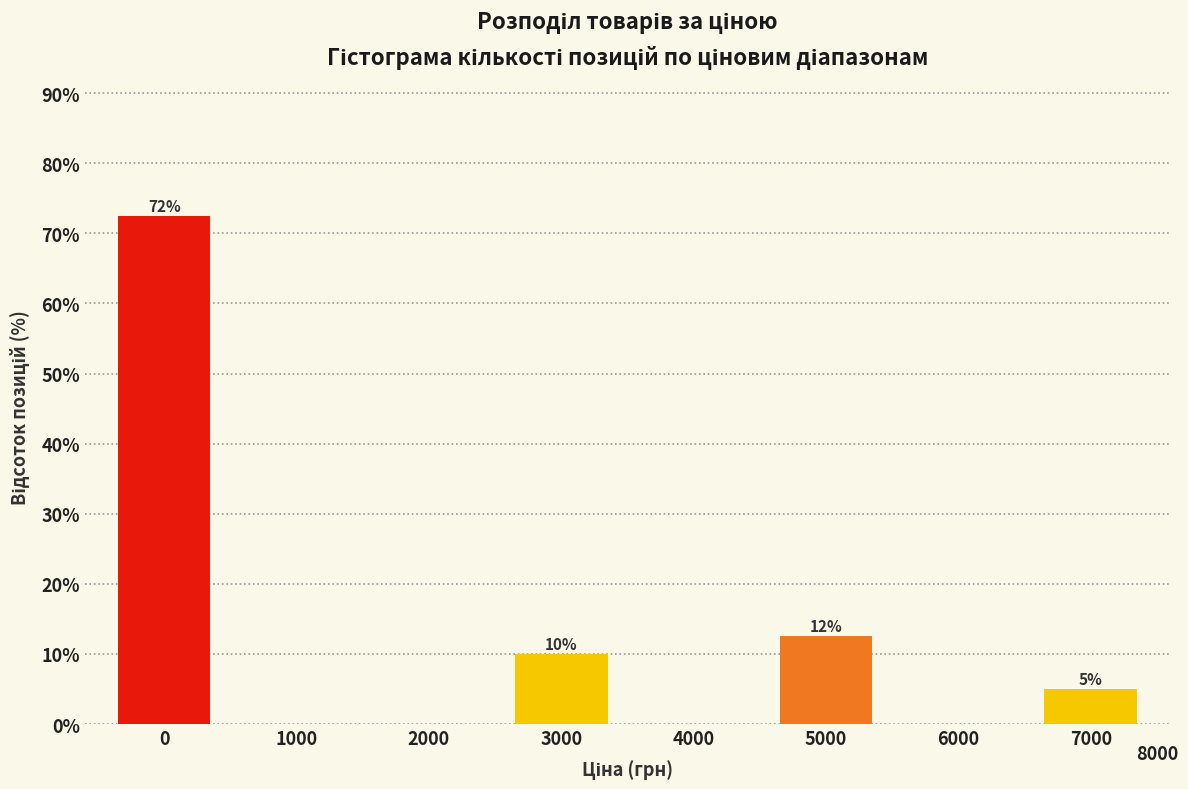

Are the bars horizontal?

No